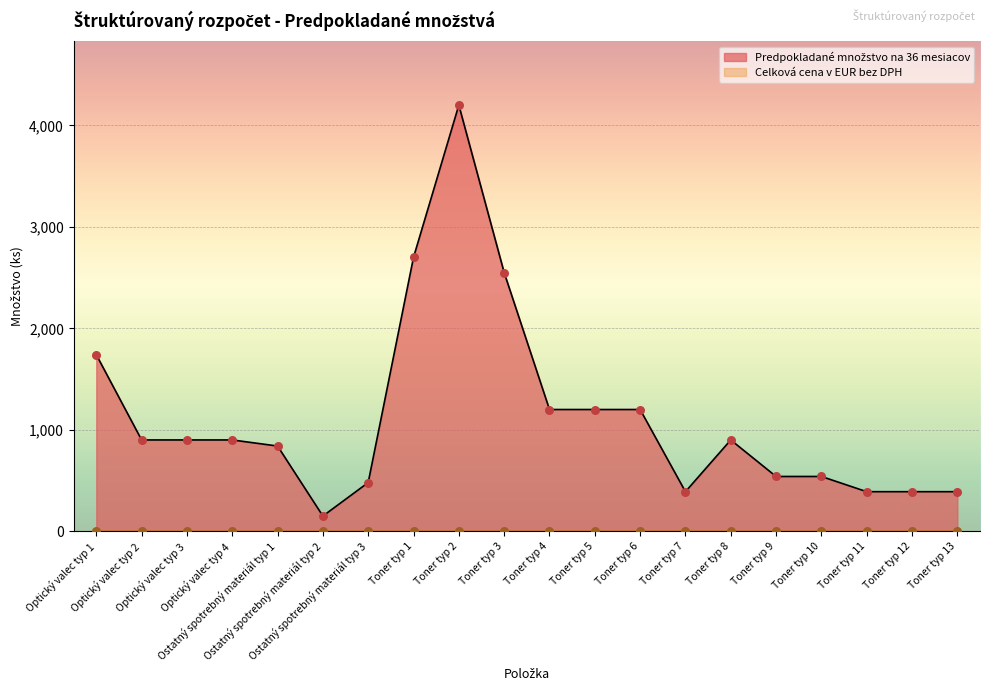

What is the change in value from Toner typ 5 to Toner typ 8?

-300